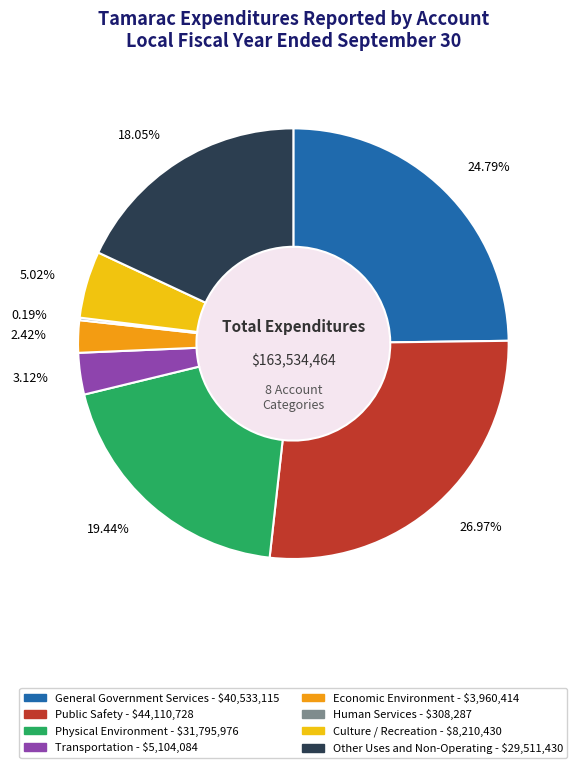

Between Physical Environment and General Government Services, which is larger?

General Government Services